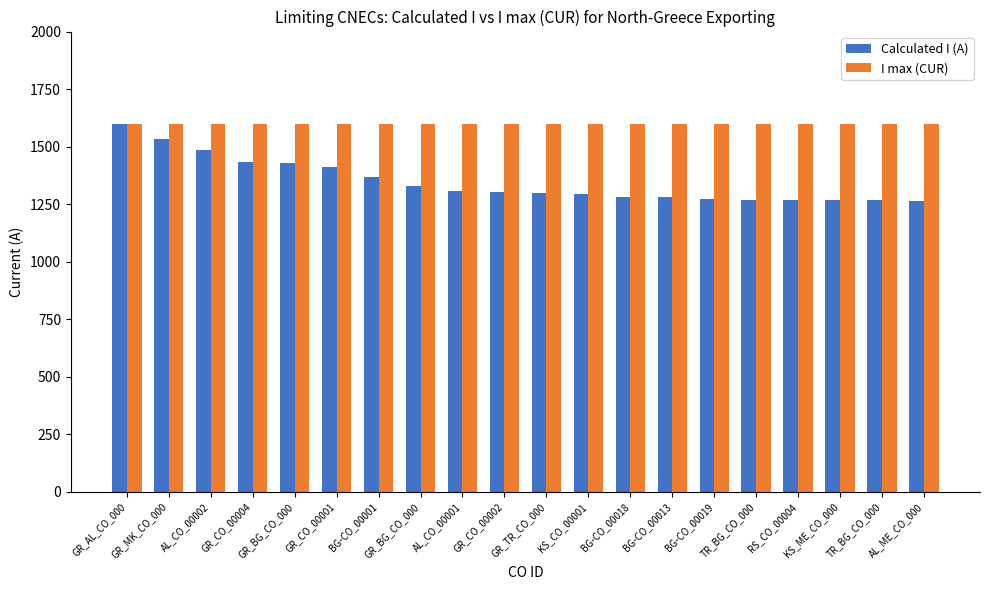

Is the value of I max (CUR) at GR_CO_00004 greater than the value of Calculated I (A) at TR_BG_CO_000?

Yes